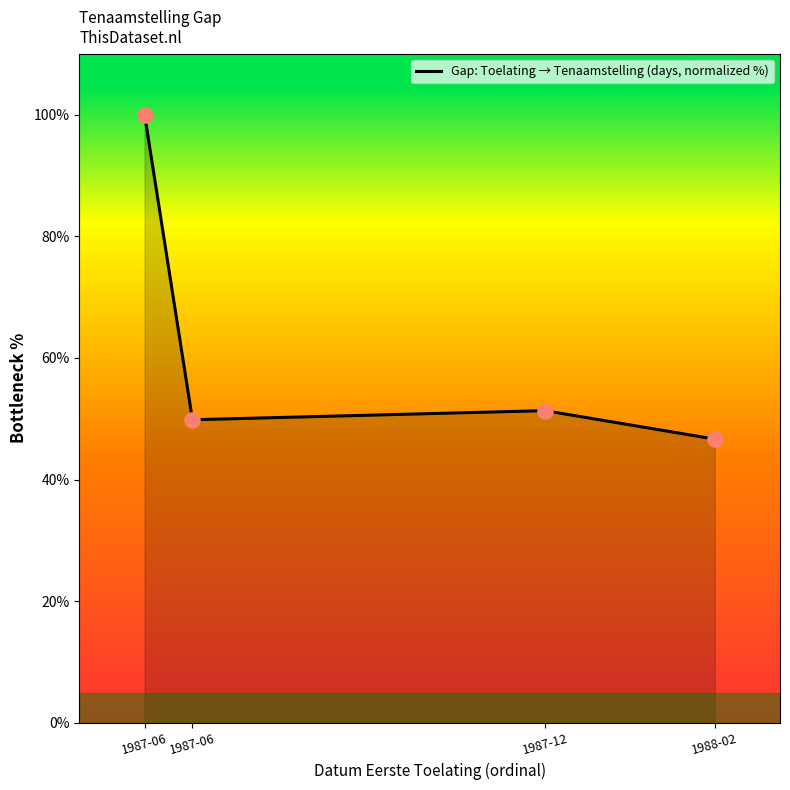

Does the chart have visible grid lines?

No